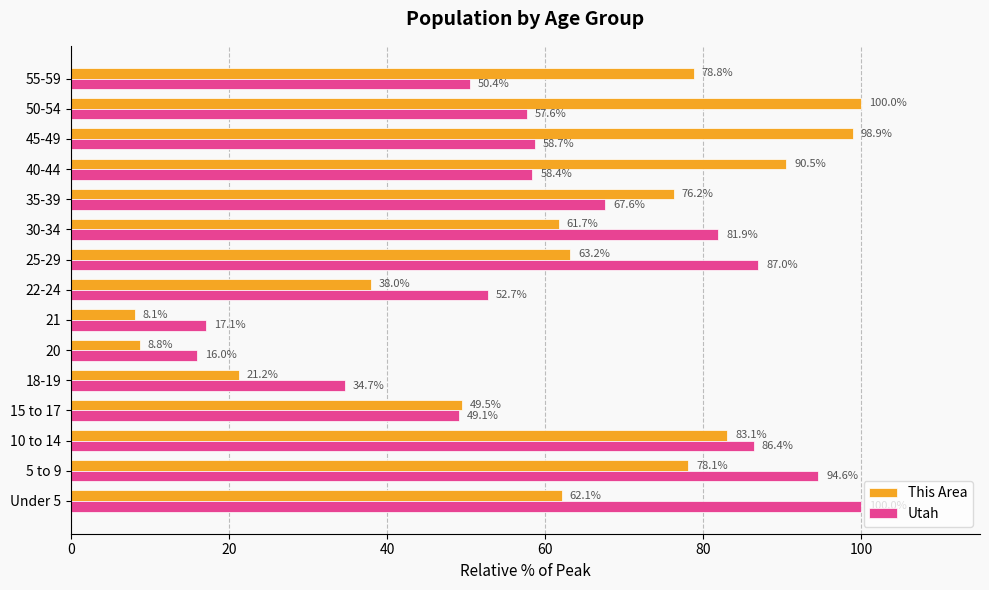

What are all the series names shown in the legend?

This Area, Utah